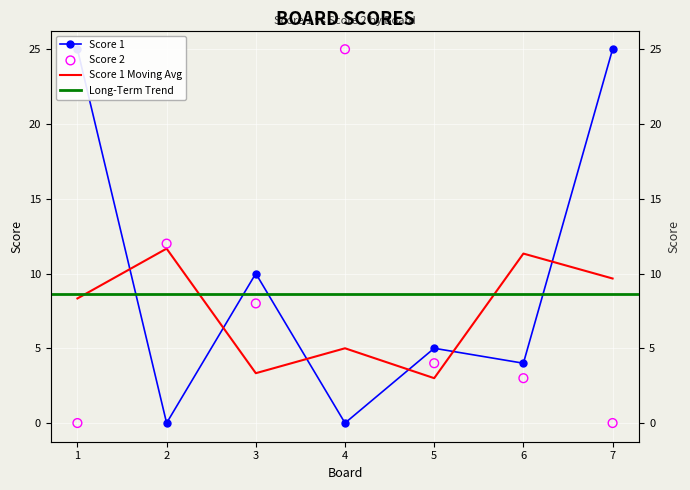

At which category is the sum across all series the highest?

1